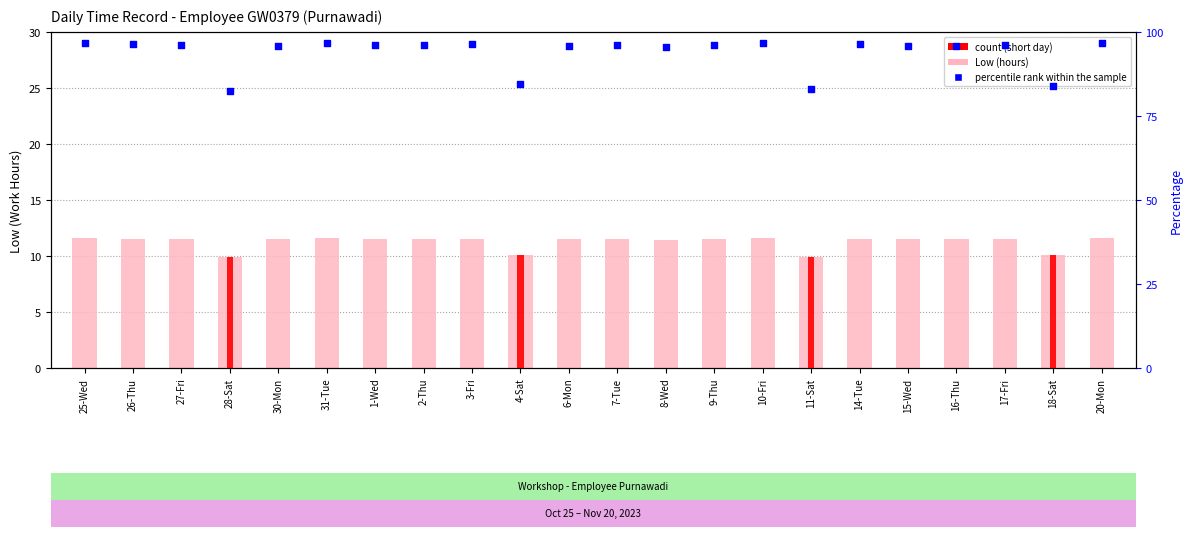

Which series contains the lowest Y value?

Low (hours)